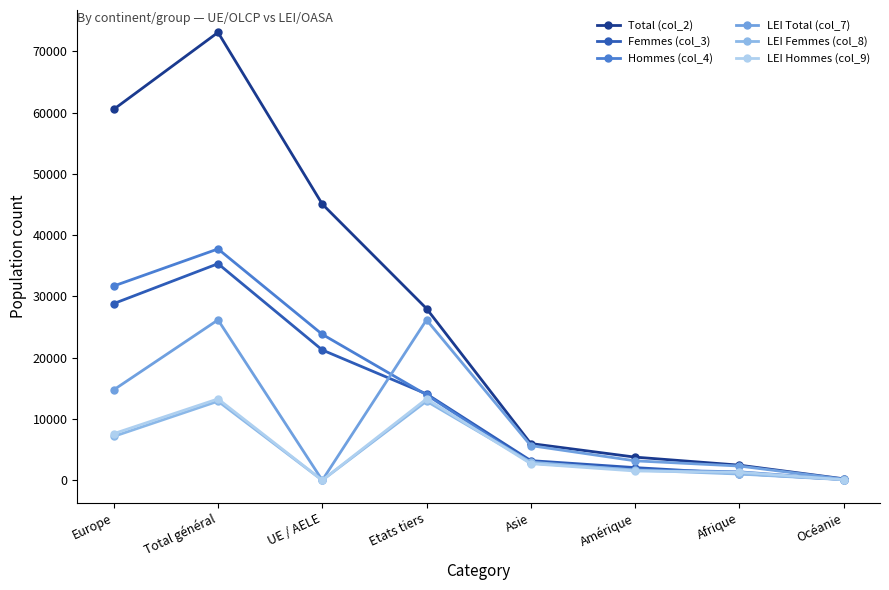

Is the value of Total (col_2) at Total général greater than the value of LEI Total (col_7) at Amérique?

Yes